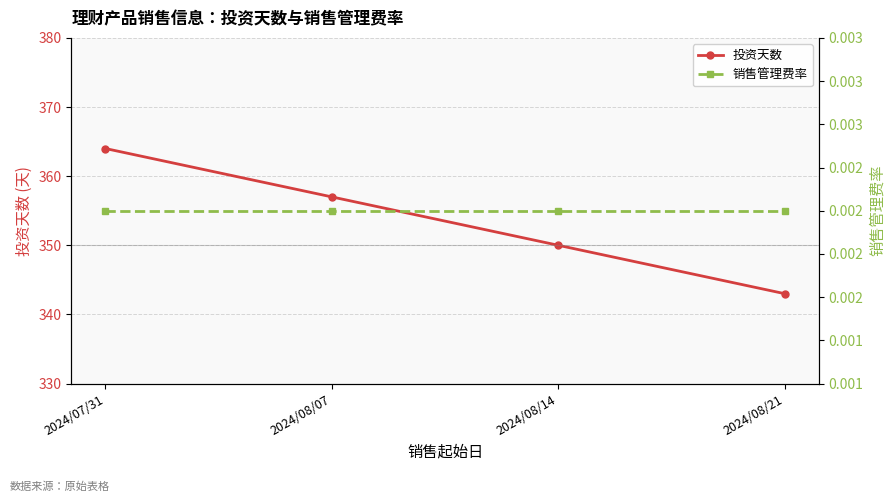

True or false: 销售管理费率 and 投资天数 intersect in this chart.

False